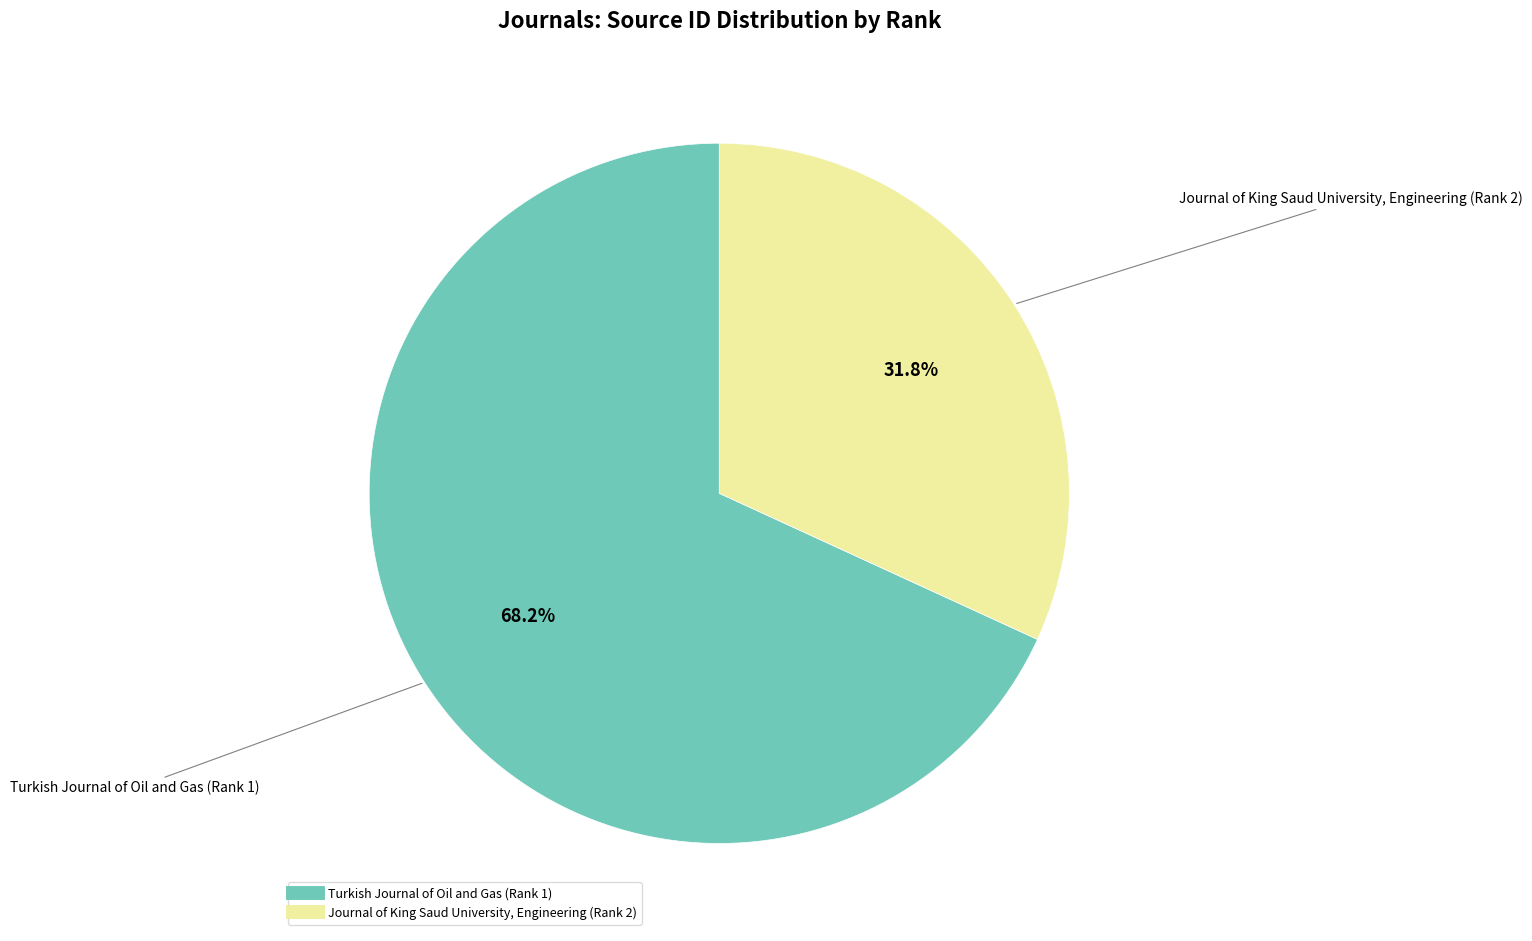

Between Journal of King Saud University, Engineering (Rank 2) and Turkish Journal of Oil and Gas (Rank 1), which is larger?

Turkish Journal of Oil and Gas (Rank 1)